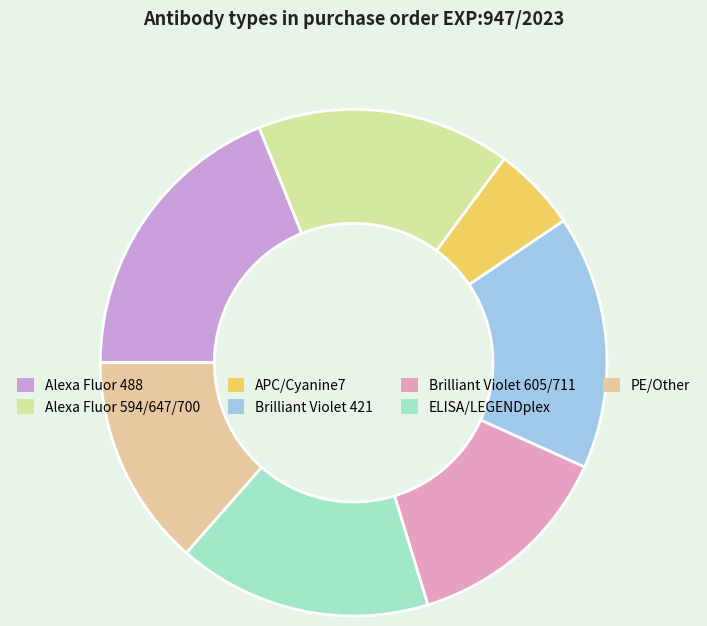

Which slice is the smallest?

APC/Cyanine7